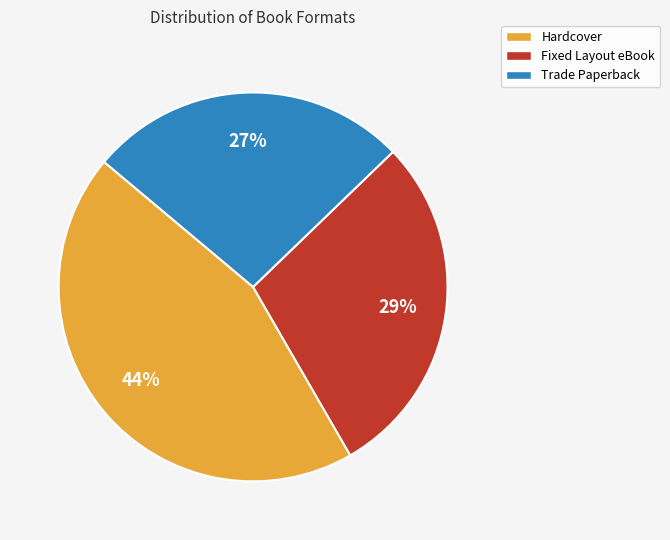

Does Fixed Layout eBook account for over 50% of the chart?

No